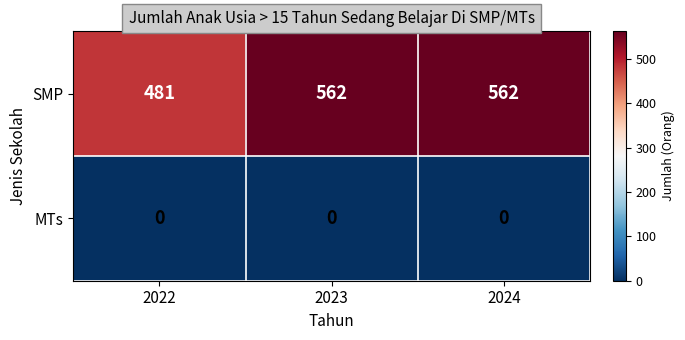

The value of MTs at 2022 is 0. True or false?

True